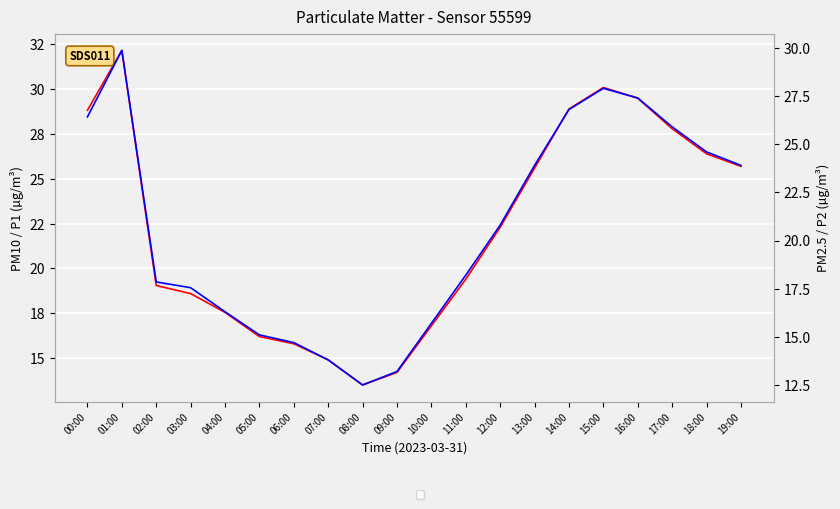

What is the maximum value shown in the chart?

32.2